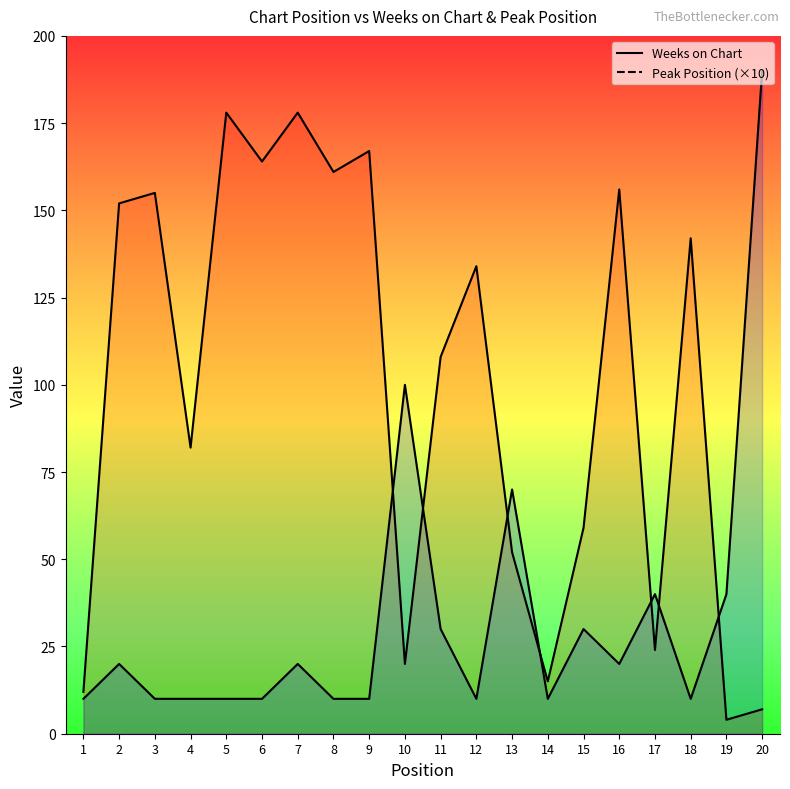

At 16, list the series in order from largest to smallest.

Weeks on Chart, Peak Position (×10)